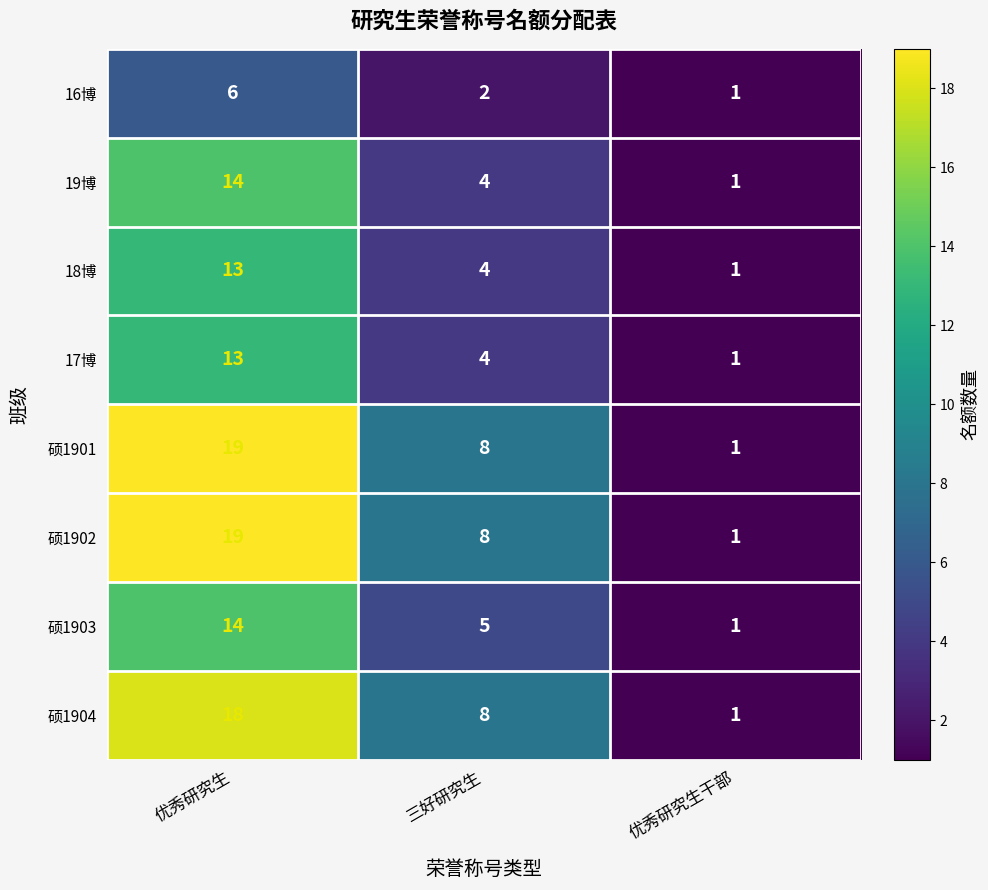

What is the sum of all 硕1902 values?

28